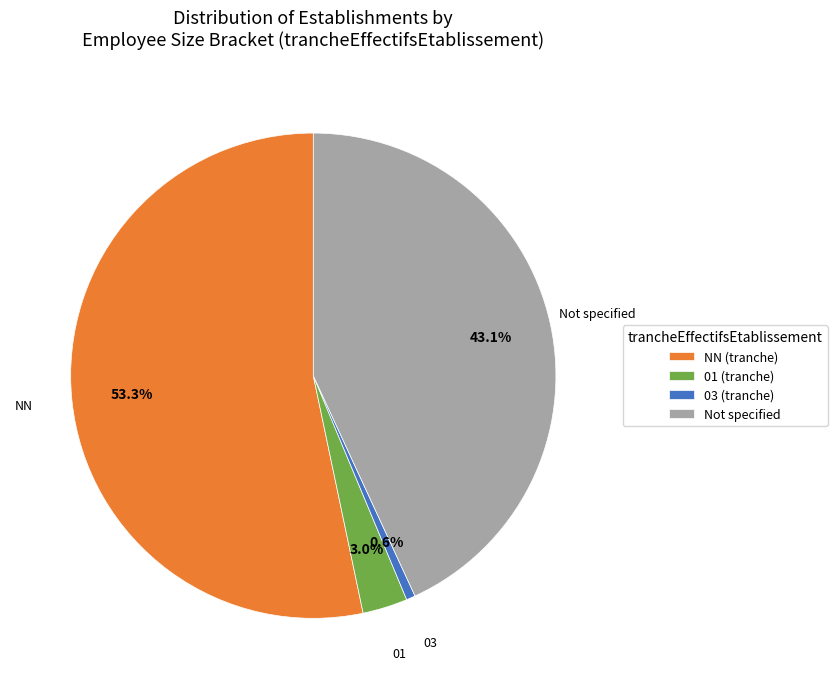

Is there a majority slice in this chart?

Yes